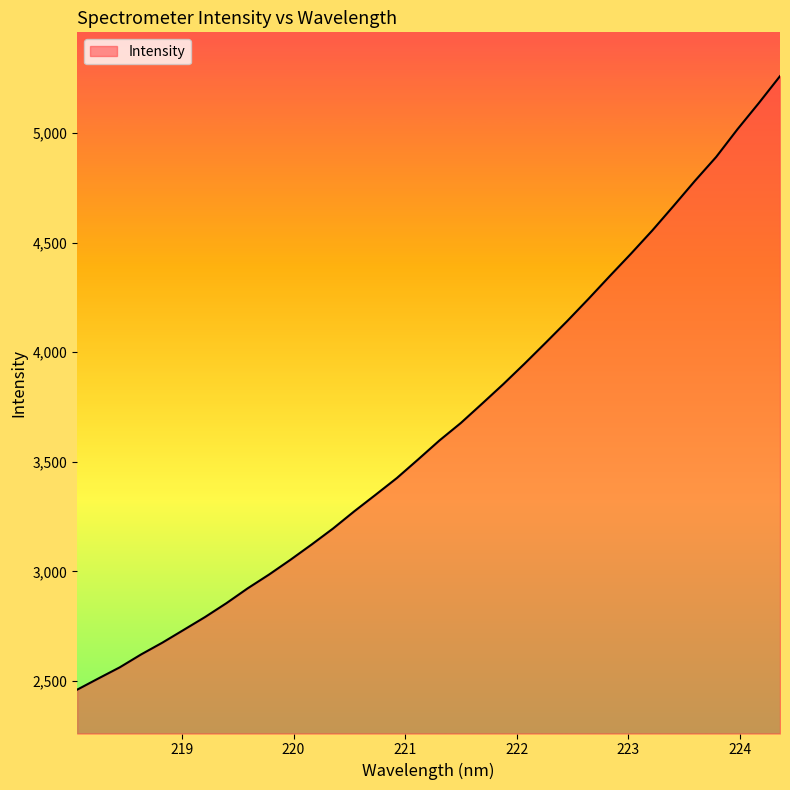

What is the smallest value displayed?

2459.9